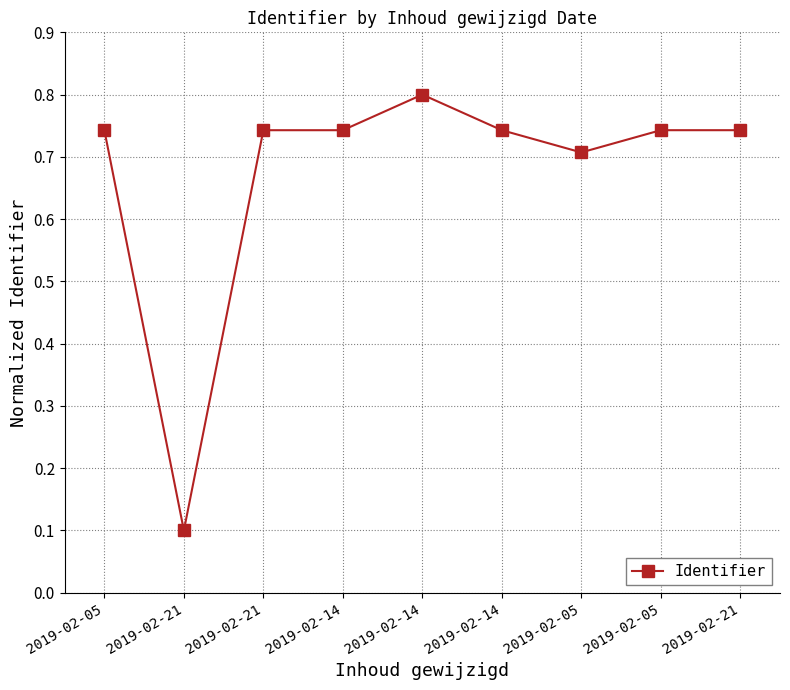

True or false: the data has more than 0 interior local peaks.

True